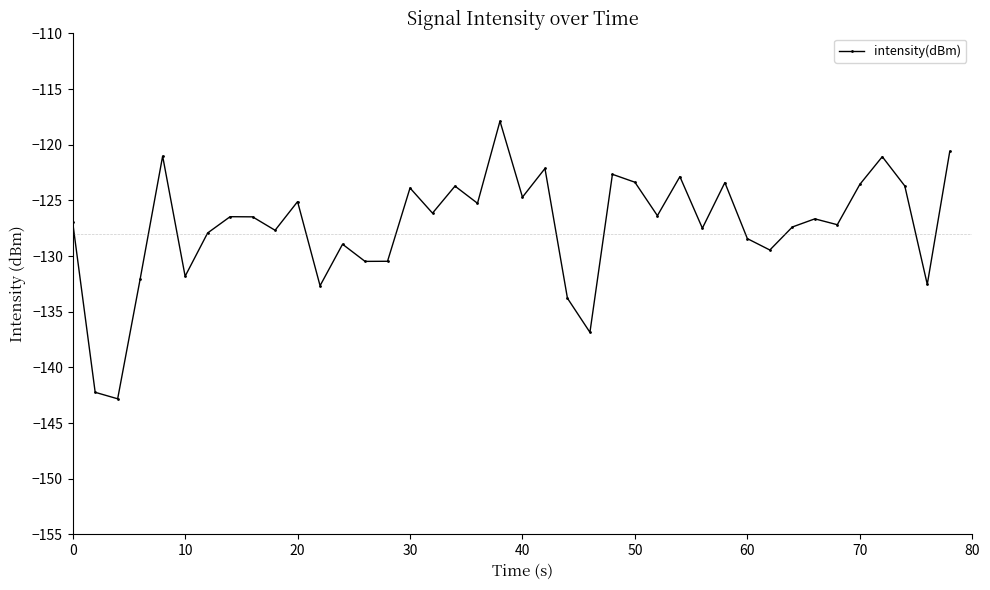

How many series are shown in this chart?

1